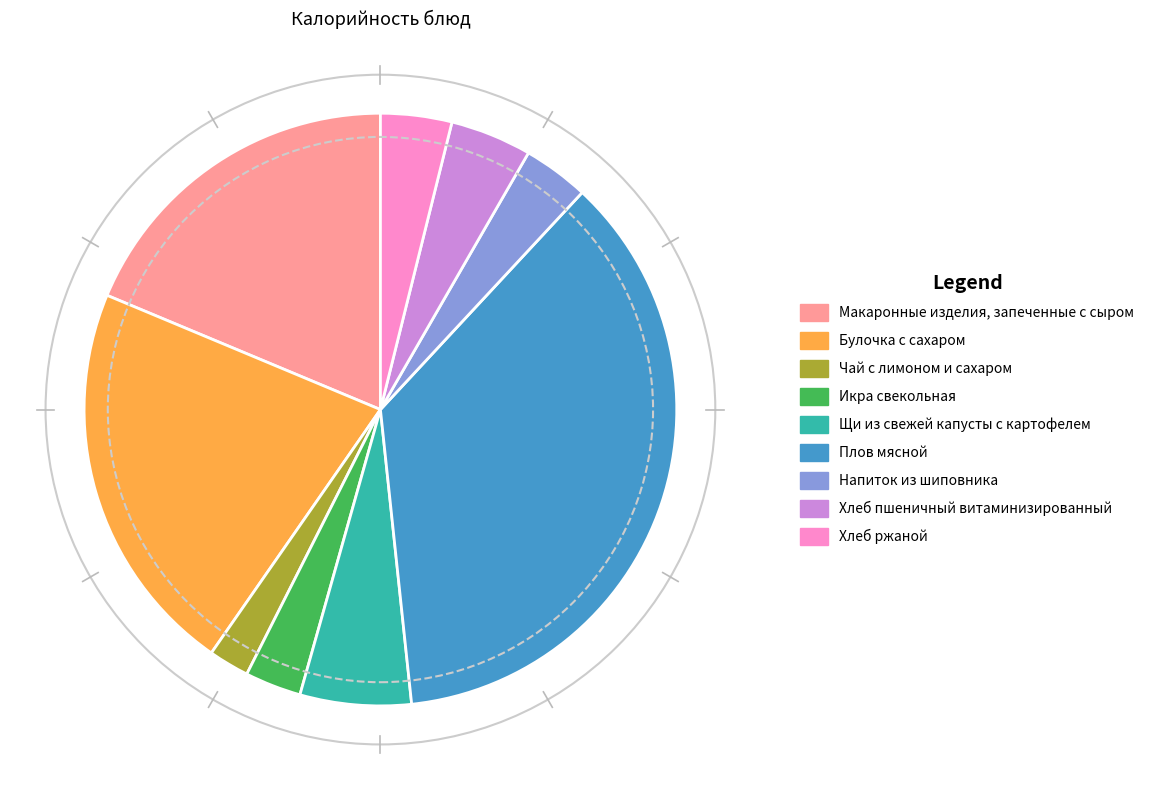

Is it true that Хлеб пшеничный витаминизированный is 4% of the pie?

True